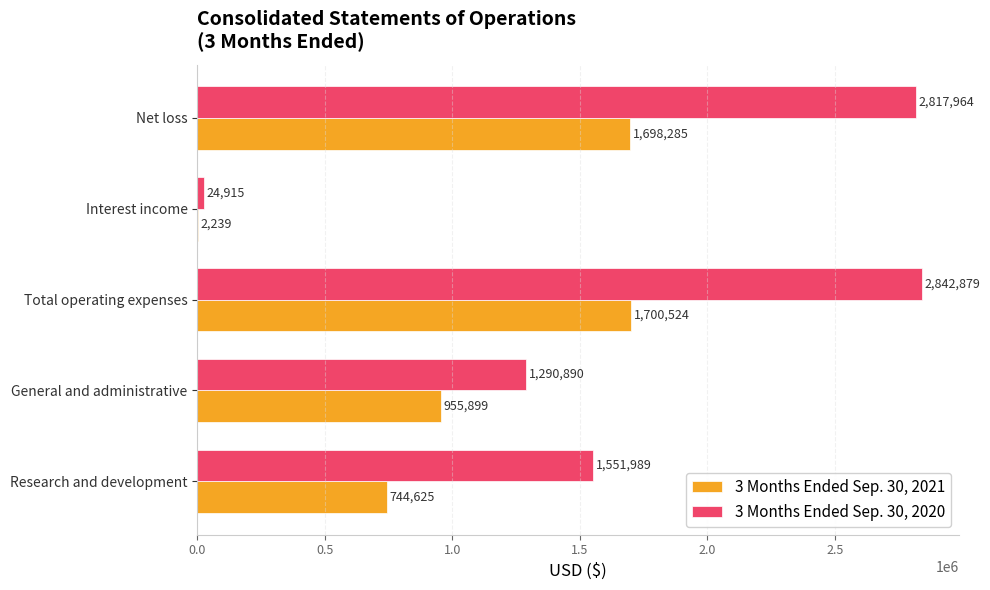

What is the maximum value shown in the chart?

2842879